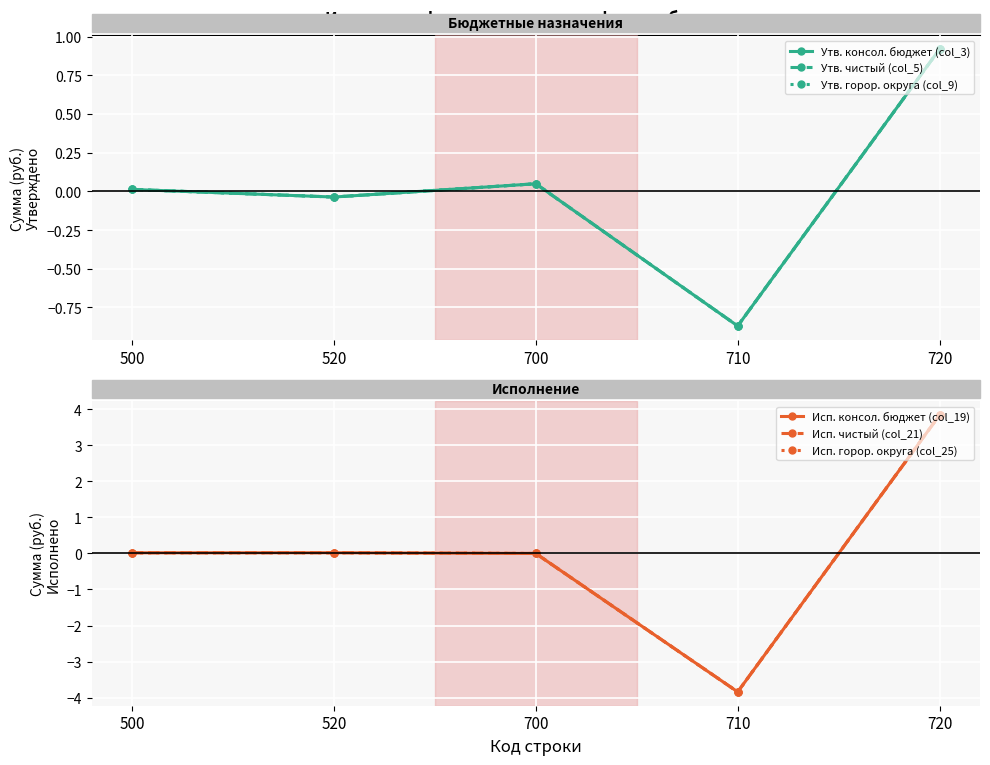

Reading right to left, what are all the values shown in this chart?

Утв. консол. бюджет (col_3): 919290104.7	-870141120.7	49148984.0	-36748984.0	12400000.0
Утв. чистый (col_5): 919290104.7	-870141120.7	49148984.0	-36748984.0	12400000.0
Утв. горор. округа (col_9): 919290104.7	-870141120.7	49148984.0	-36748984.0	12400000.0
Исп. консол. бюджет (col_19): 383592913.8	-383769390.9	-176477.0	1847431.4	1670954.4
Исп. чистый (col_21): 383592913.8	-383769390.9	-176477.0	1847431.4	1670954.4
Исп. горор. округа (col_25): 383592913.8	-383769390.9	-176477.0	1847431.4	1670954.4